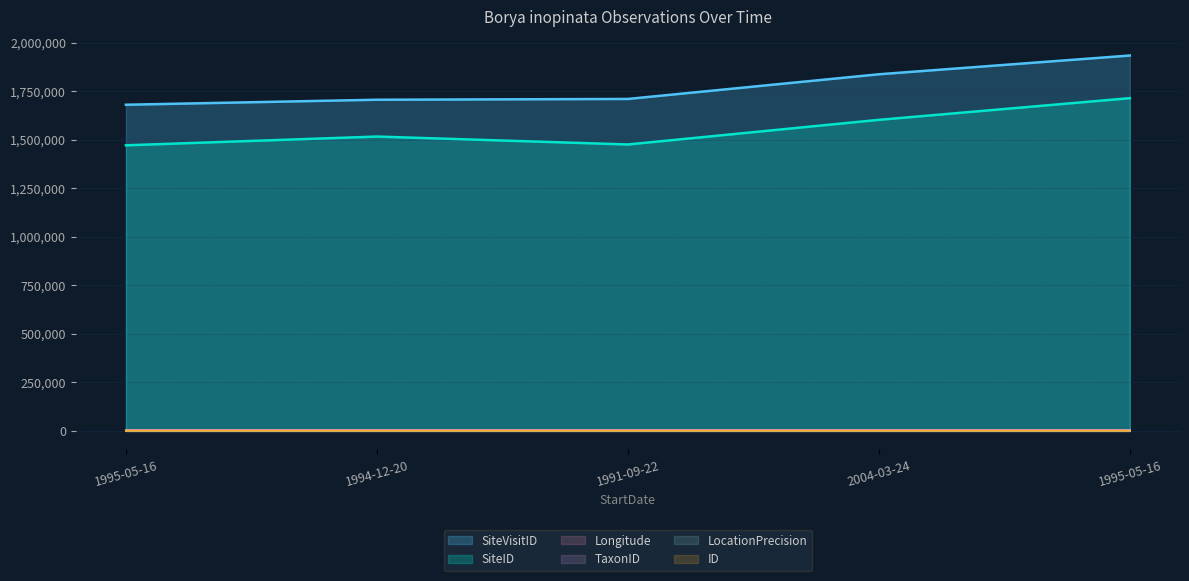

How many values in the SiteID series exceed 1516250?

2